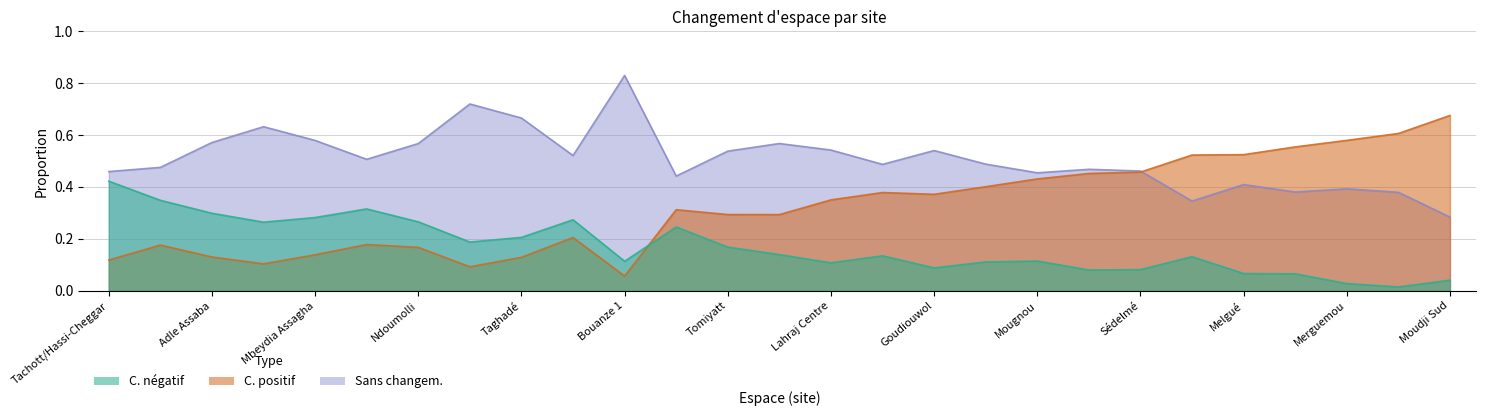

Rank the series by their maximum value, from lowest to highest.

C. négatif, C. positif, Sans changem.